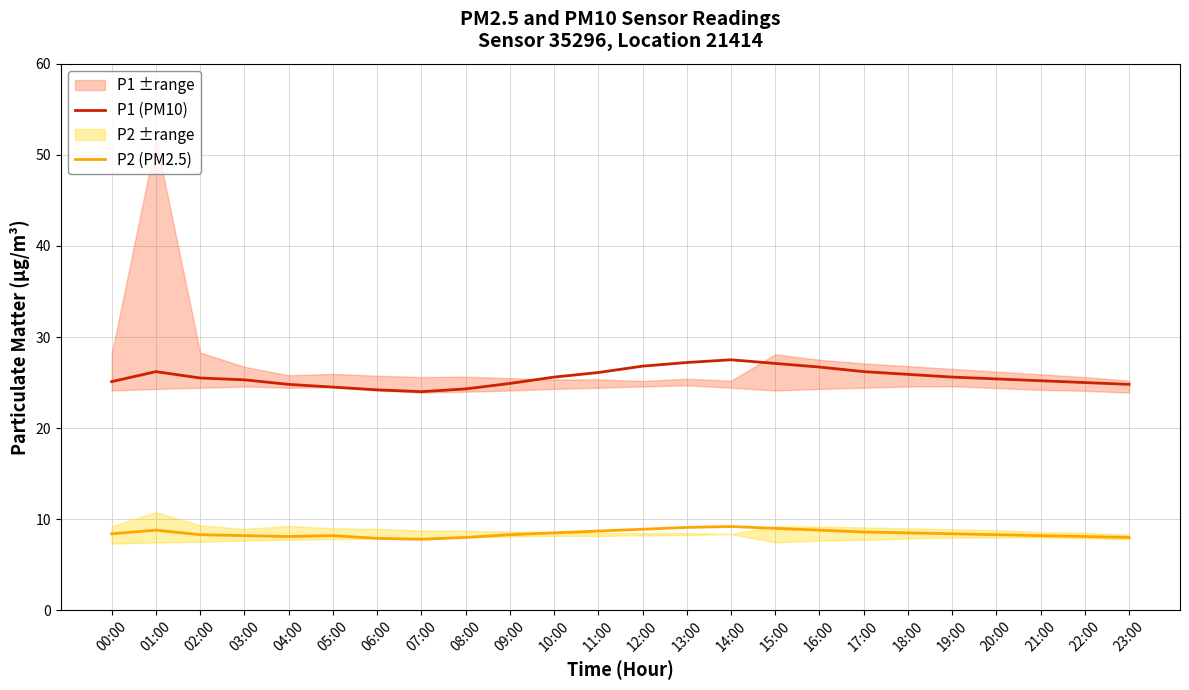

Does the chart have visible grid lines?

Yes